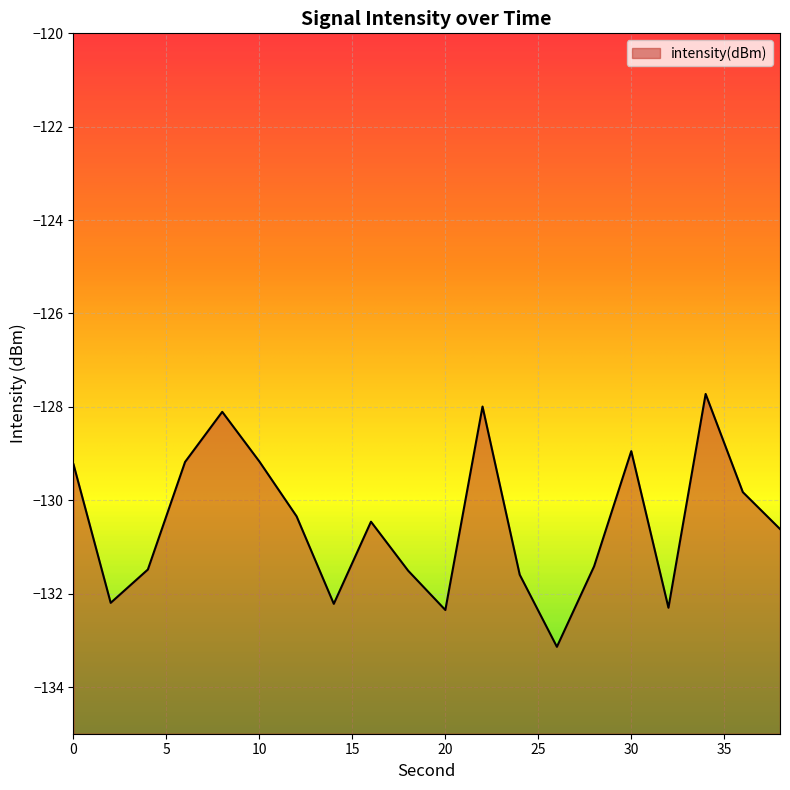

Where is the first local maximum?

8